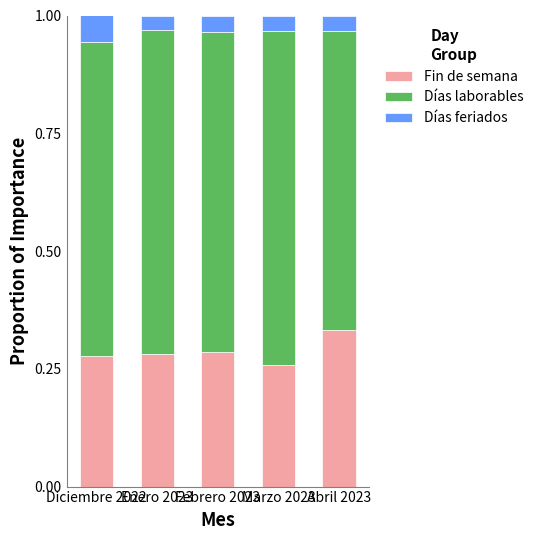

What is the sum of all Fin de semana values?

1.4